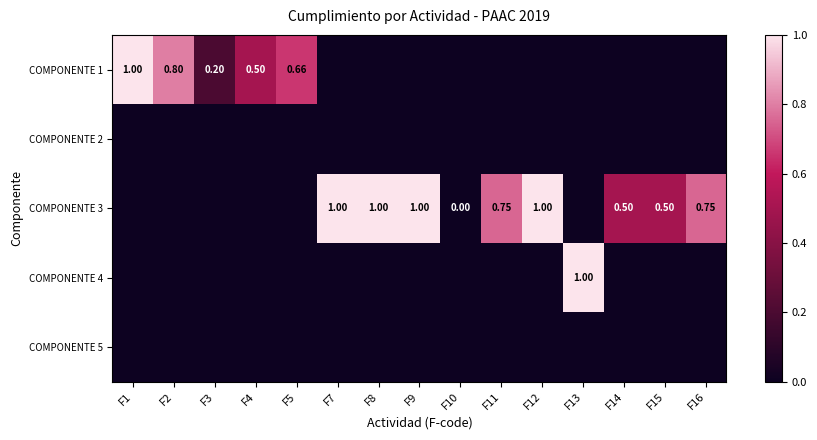

What is the maximum value shown in the chart?

1.0